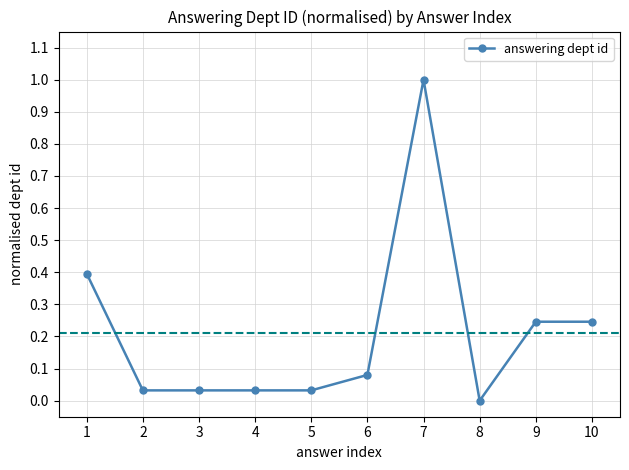

At which category does the chart reach its peak across all series?

7